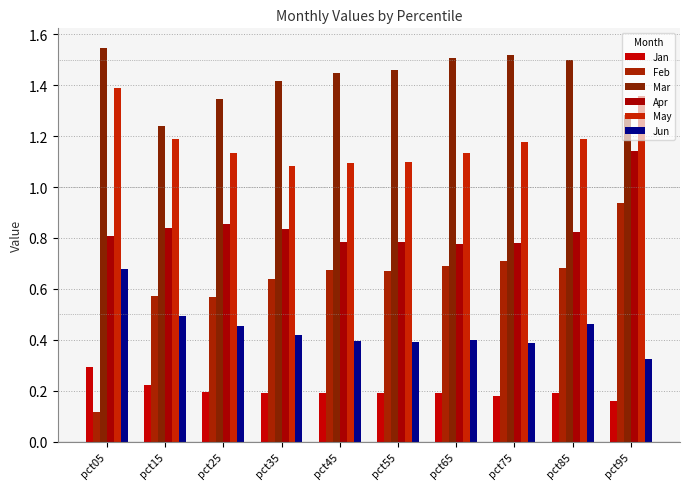

Between pct45 and pct85, which series saw the biggest shift?

May